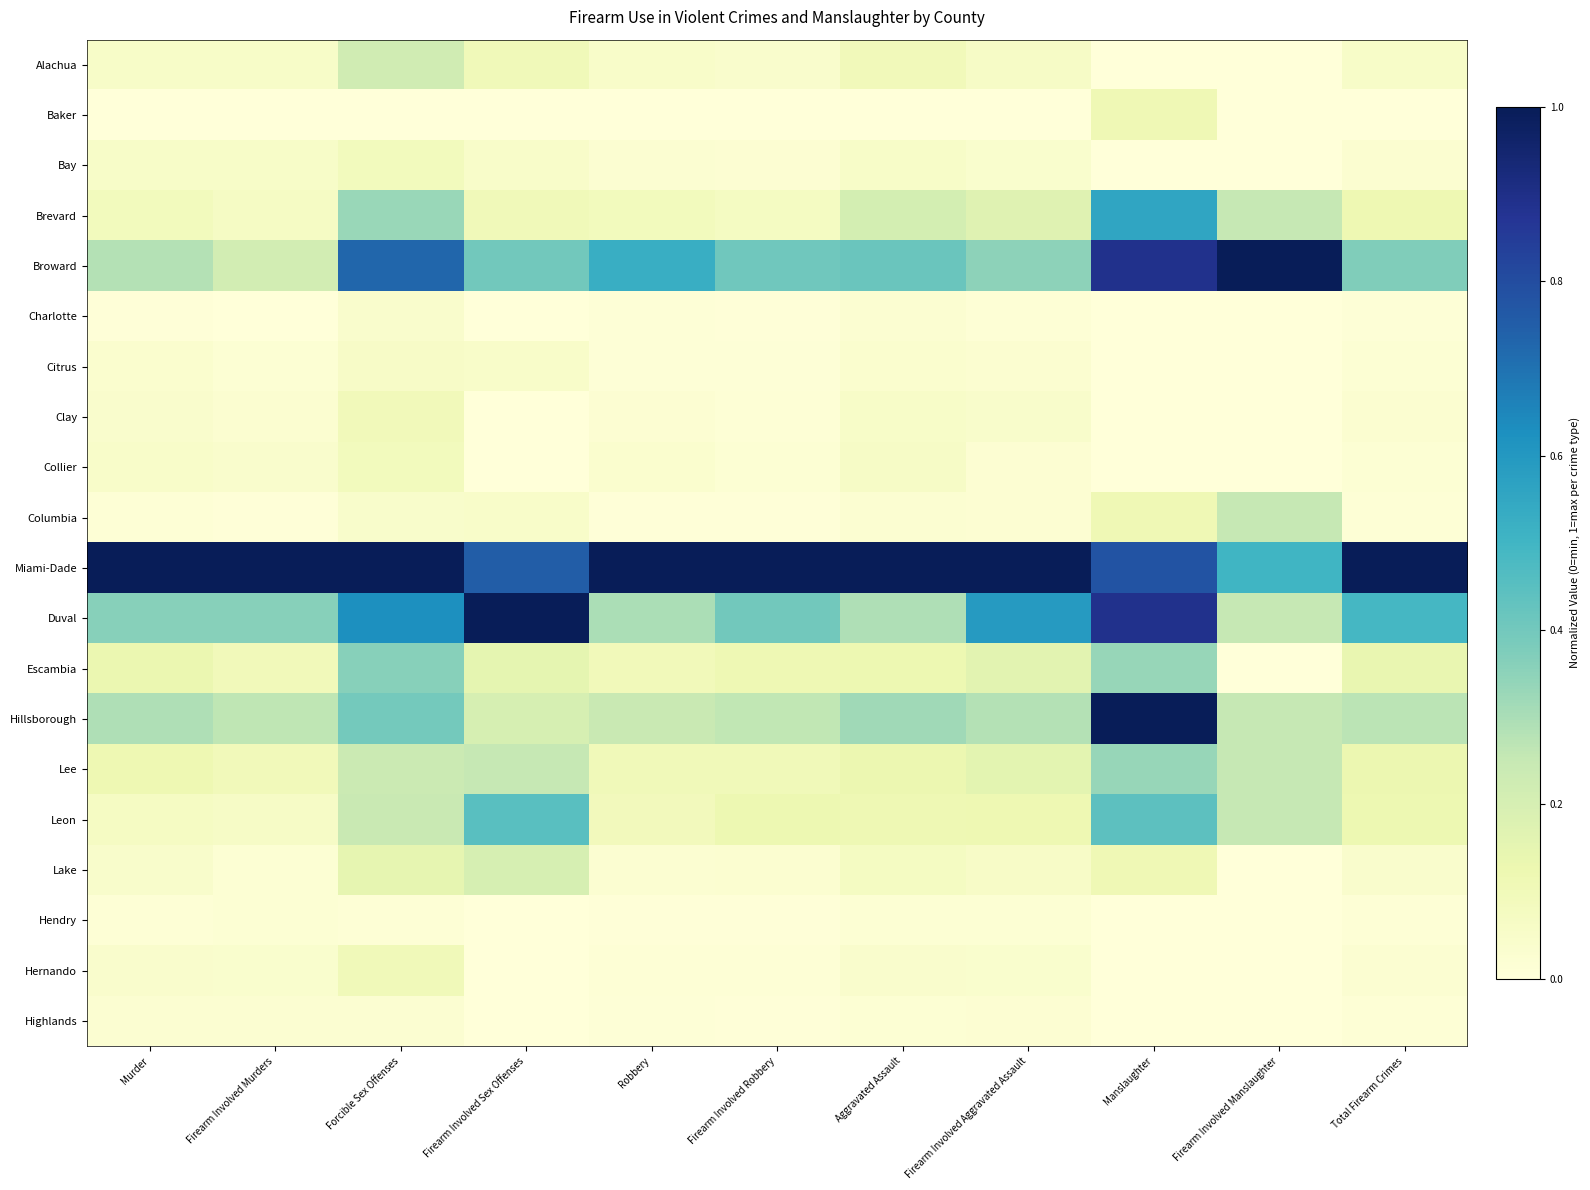

Which series changed the most between Firearm Involved Sex Offenses and Robbery?

Duval